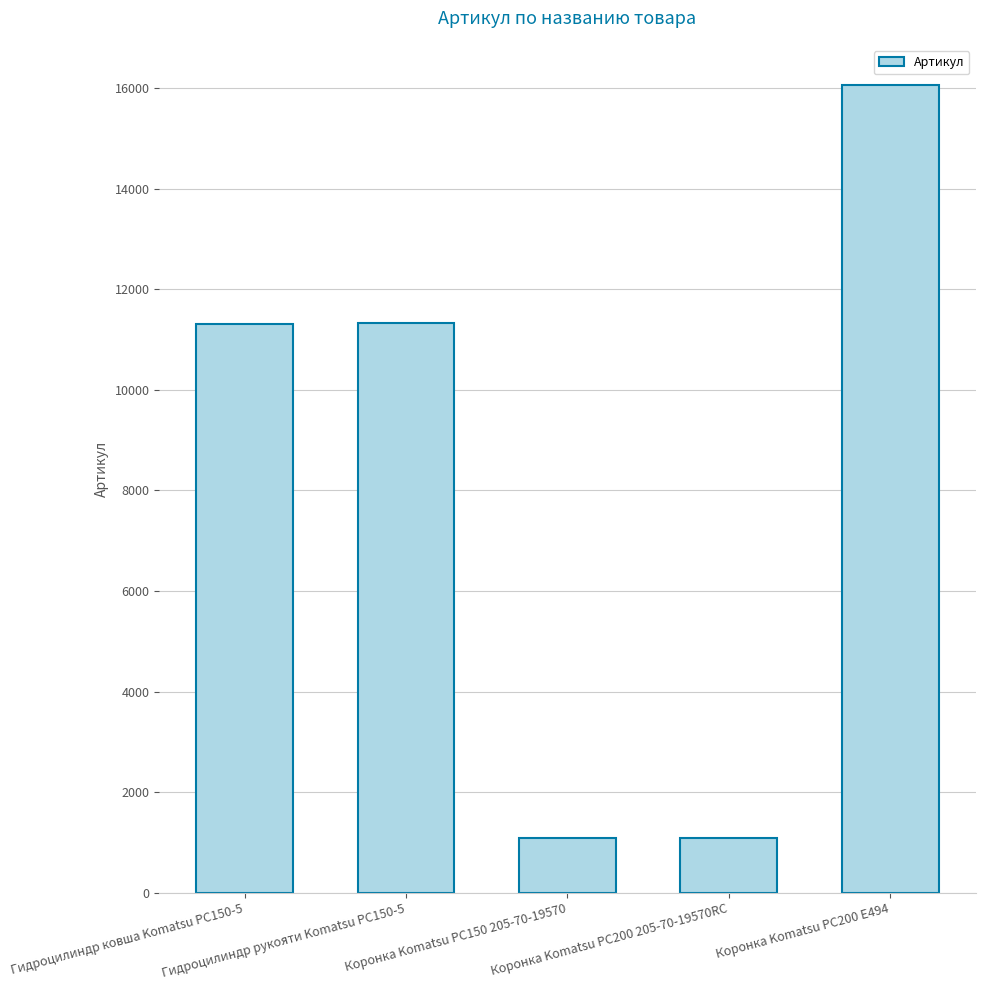

Does the chart contain any negative values?

No